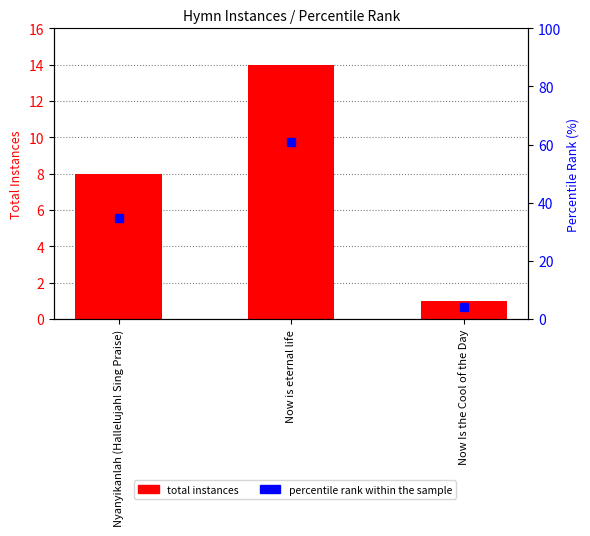

Are the bars grouped side by side (vs. stacked)?

Yes